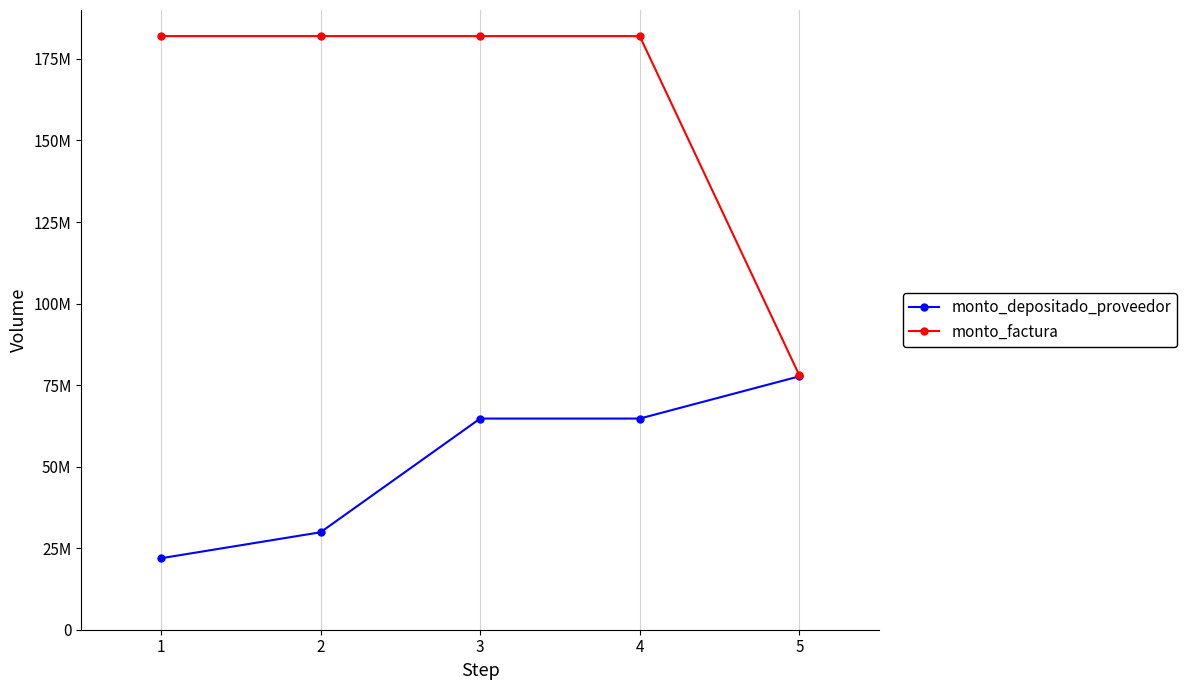

Rank the series by their average value, from highest to lowest.

monto_factura, monto_depositado_proveedor